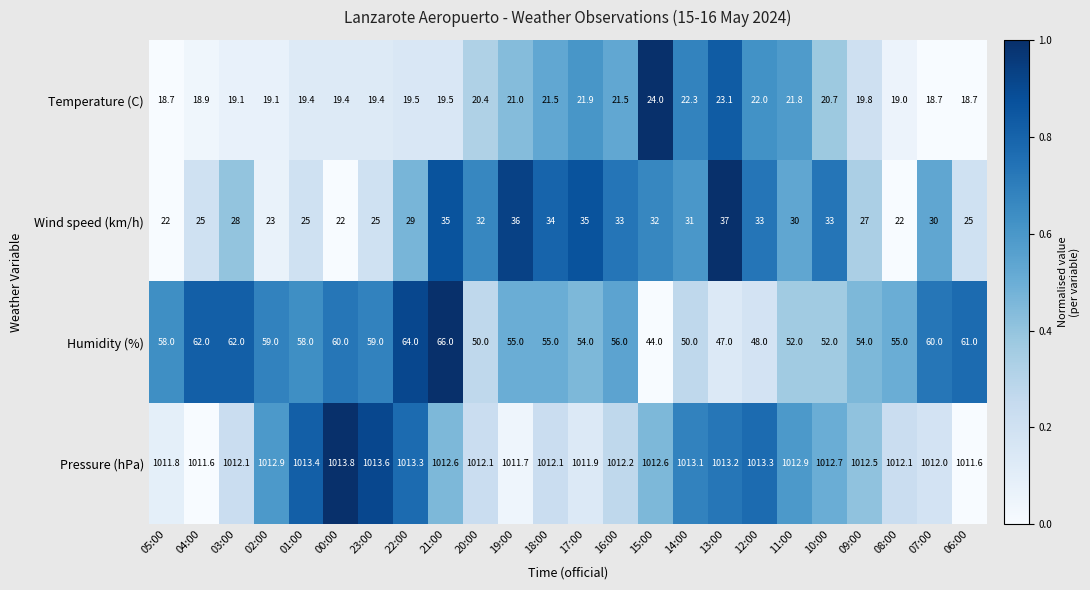

What is the minimum value for Temperature (C)?

18.7